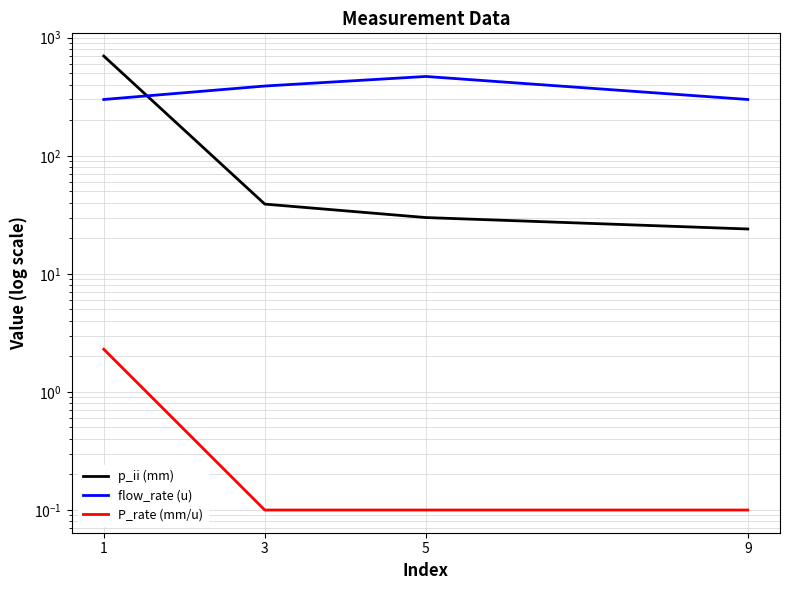

Does the chart display data point markers on the line(s)?

No